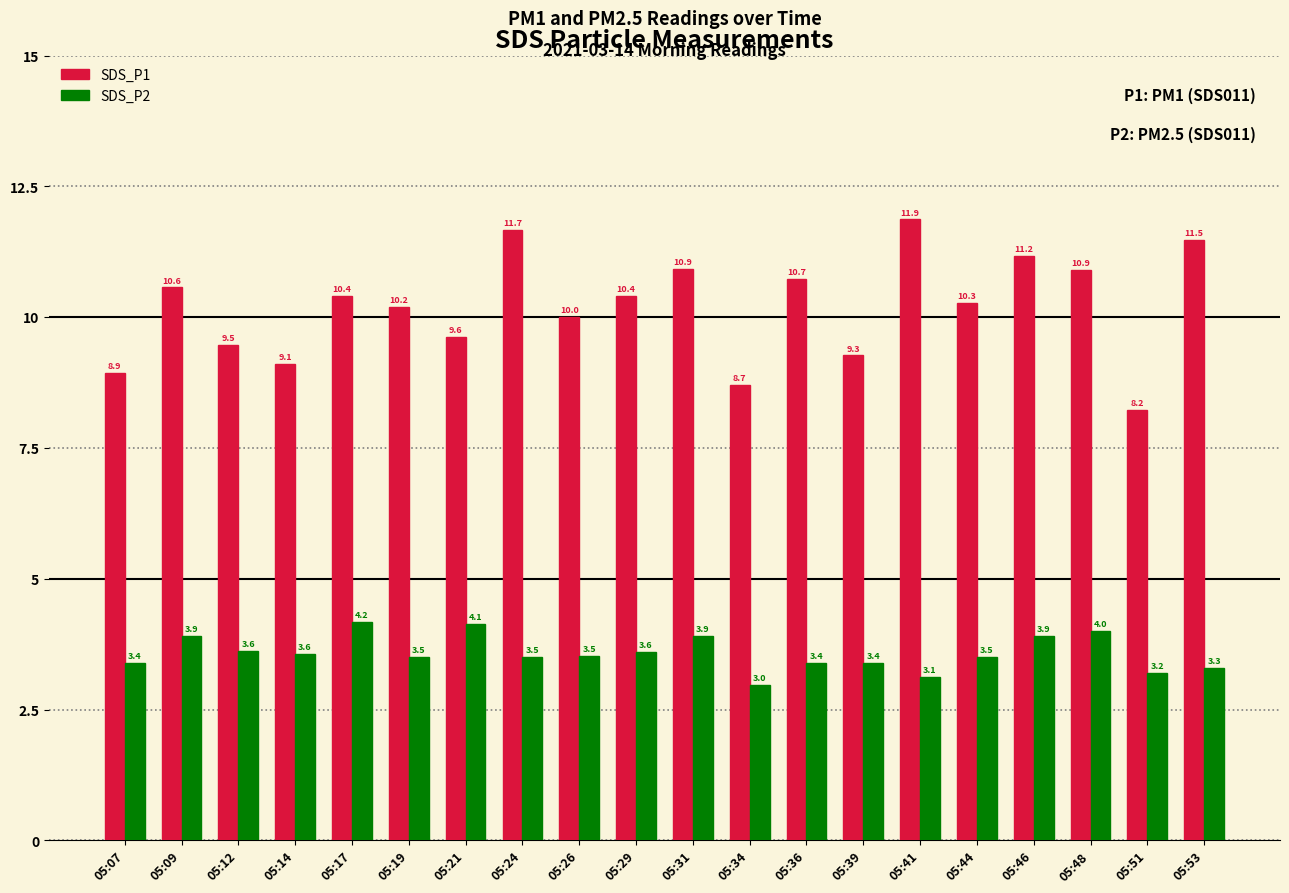

How many series are shown in this chart?

2